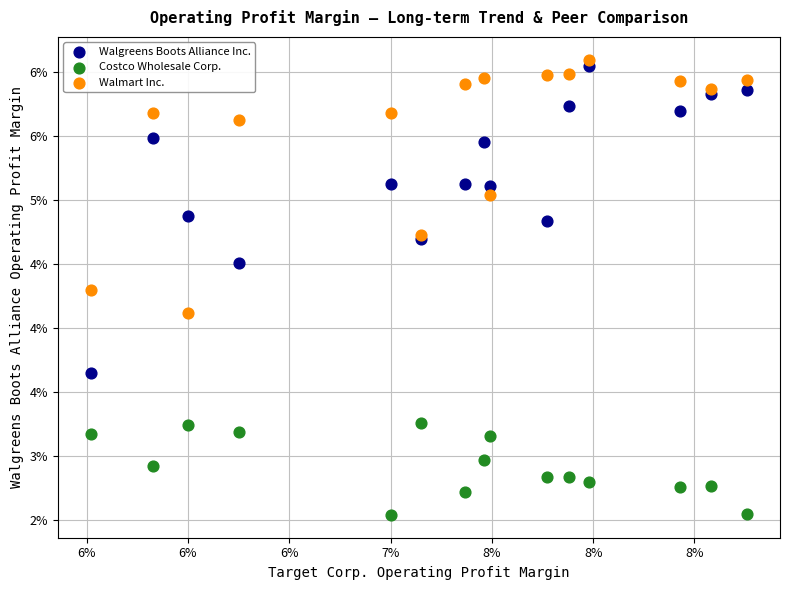

What are all the series names shown in the legend?

Walgreens Boots Alliance Inc., Costco Wholesale Corp., Walmart Inc.